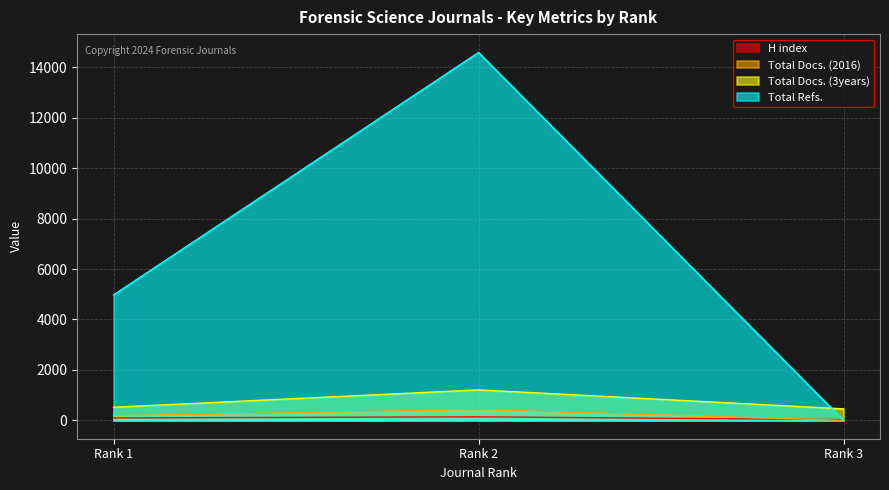

What is the difference between the maximum and minimum values in the Total Refs. series?

14586